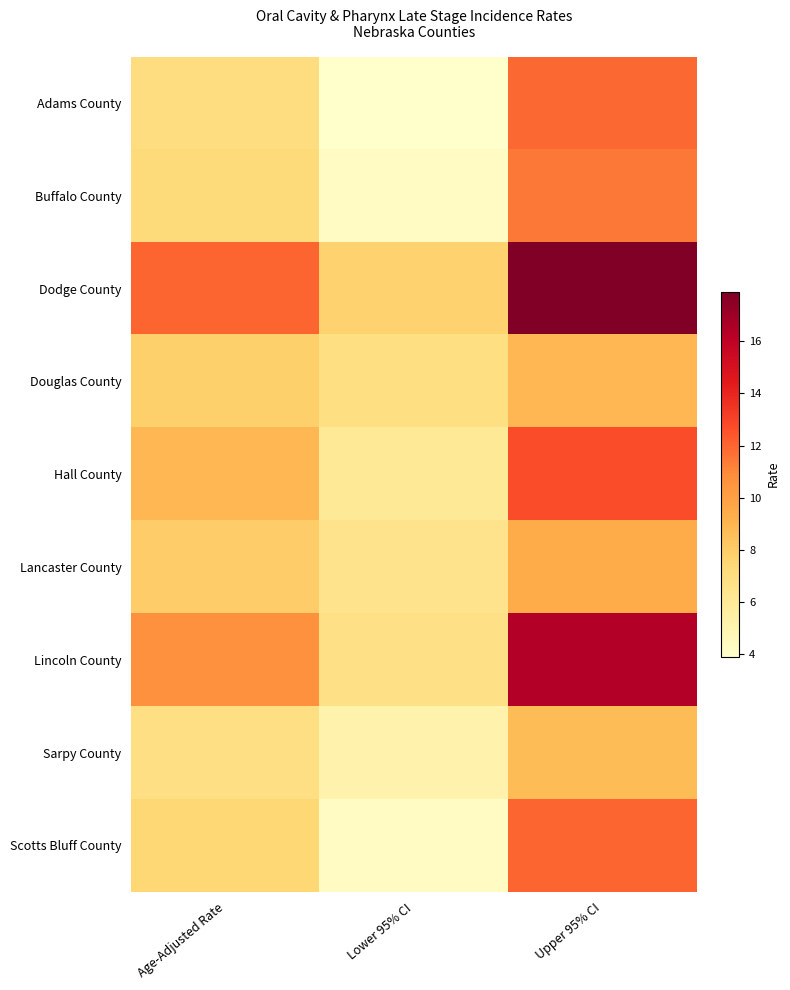

Count the number of categories in the chart.

3